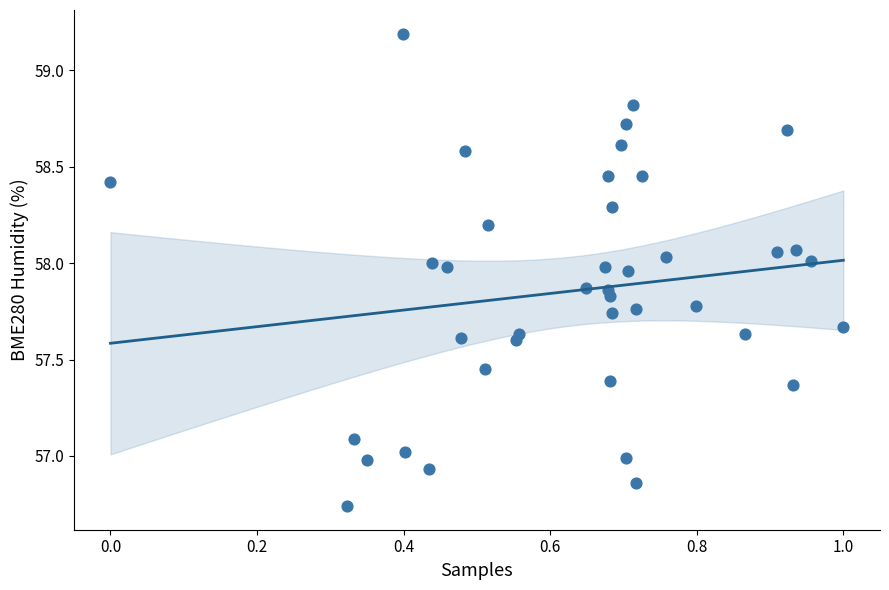

What is the range of X values (max minus min)?

1.0